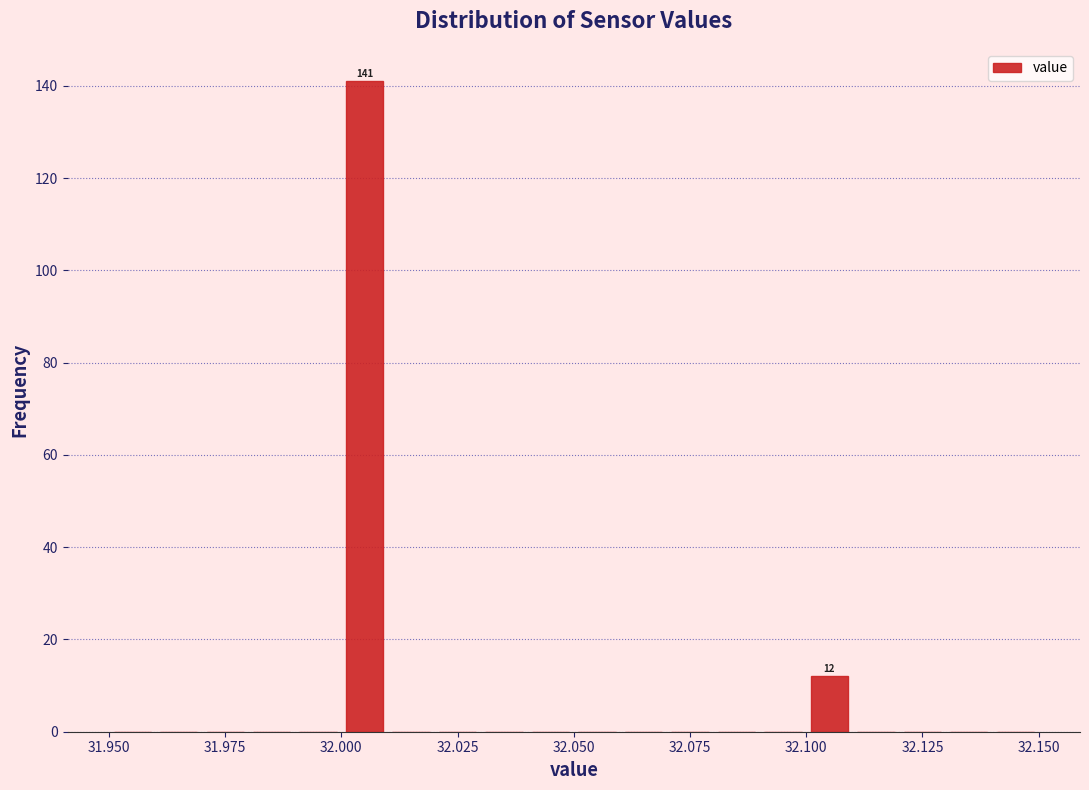

Around what value on the x-axis is the tallest bar? Give the approximate position of its centre, as read against the axis.

32.005